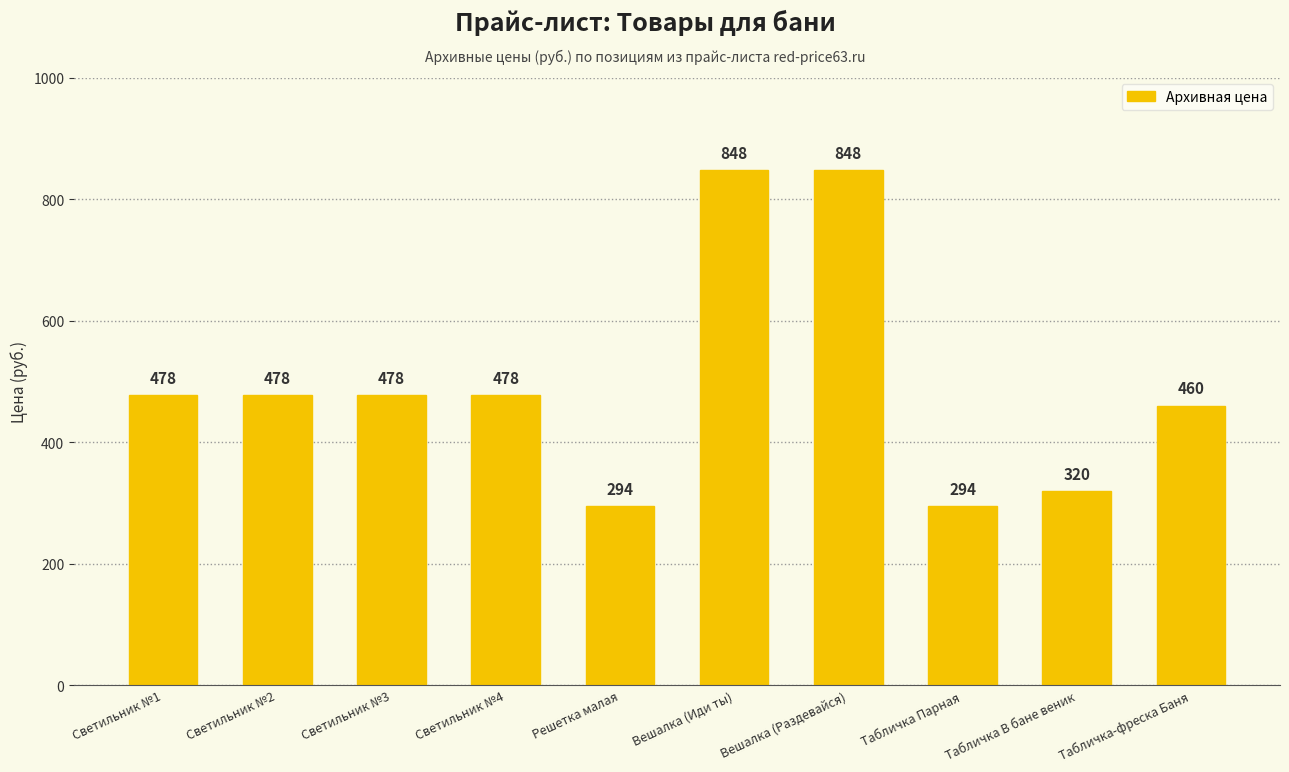

Count the number of data series in this chart.

1